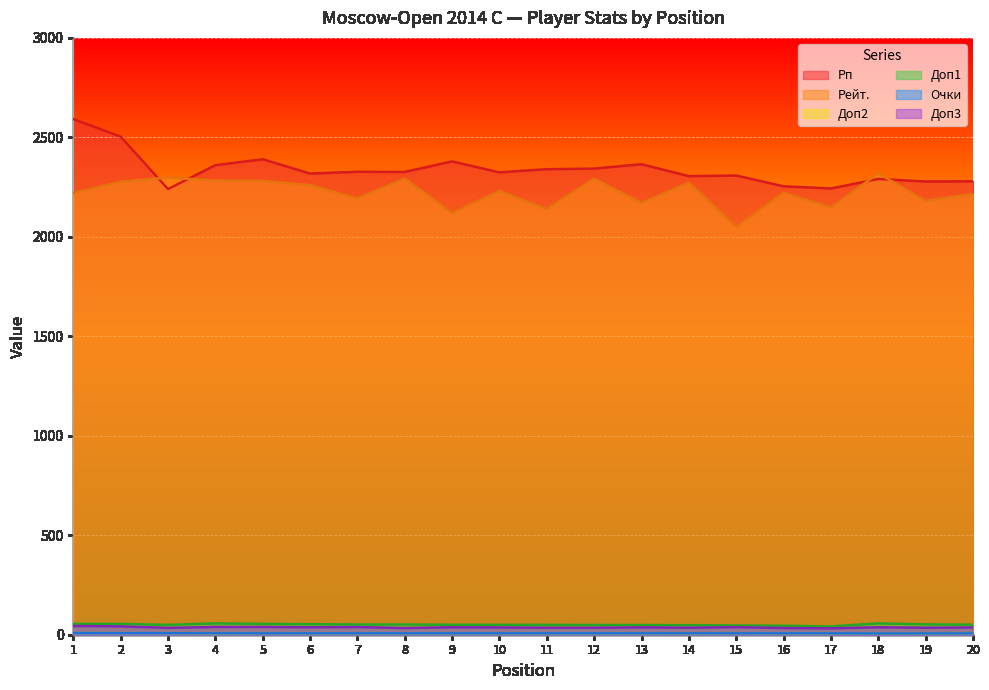

Reading right to left, list all the values displayed in this chart.

Рп: 20=2279.0	19=2278.0	18=2291.0	17=2243.0	16=2254.0	15=2308.0	14=2305.0	13=2365.0	12=2343.0	11=2340.0	10=2324.0	9=2379.0	8=2326.0	7=2327.0	6=2318.0	5=2390.0	4=2360.0	3=2240.0	2=2504.0	1=2592.0
Рейт.: 20=2216.0	19=2181.0	18=2319.0	17=2148.0	16=2222.0	15=2050.0	14=2273.0	13=2170.0	12=2293.0	11=2140.0	10=2231.0	9=2119.0	8=2293.0	7=2193.0	6=2260.0	5=2281.0	4=2283.0	3=2298.0	2=2277.0	1=2220.0
Доп2: 20=5.0	19=5.0	18=6.0	17=6.0	16=6.0	15=7.0	14=5.0	13=6.0	12=6.0	11=6.0	10=6.0	9=6.0	8=6.0	7=6.0	6=6.0	5=7.0	4=5.0	3=7.0	2=8.0	1=8.0
Доп1: 20=50.5	19=52.0	18=57.0	17=41.5	16=45.0	15=46.5	14=48.0	13=48.5	12=49.0	11=49.5	10=49.5	9=50.0	8=51.5	7=51.5	6=53.0	5=54.5	4=57.0	3=49.5	2=54.5	1=54.5
Очки: 20=6.5	19=6.5	18=6.5	17=7.0	16=7.0	15=7.0	14=7.0	13=7.0	12=7.0	11=7.0	10=7.0	9=7.0	8=7.0	7=7.0	6=7.0	5=7.0	4=7.0	3=7.5	2=8.0	1=8.5
Доп3: 20=36.5	19=35.0	18=37.5	17=32.0	16=33.5	15=38.0	14=35.0	13=37.0	12=35.0	11=35.0	10=36.5	9=37.5	8=33.5	7=38.5	6=37.5	5=39.0	4=39.0	3=34.5	2=42.0	1=44.0